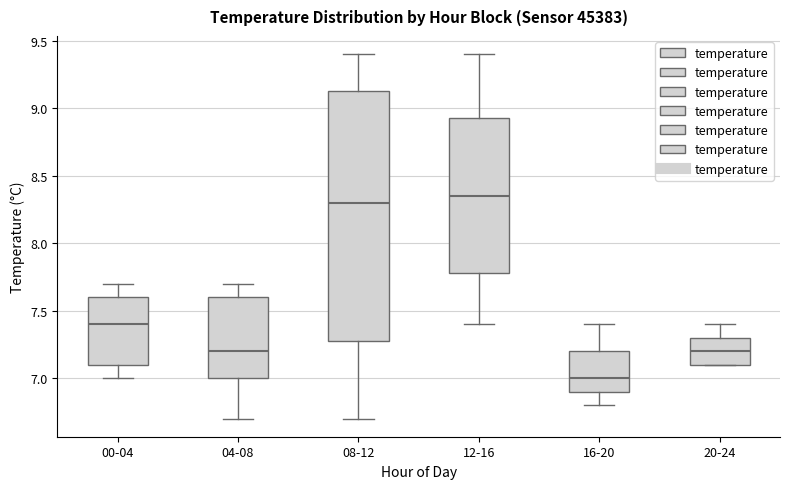

Which box is the tallest, from its lower edge to its upper edge?

08-12